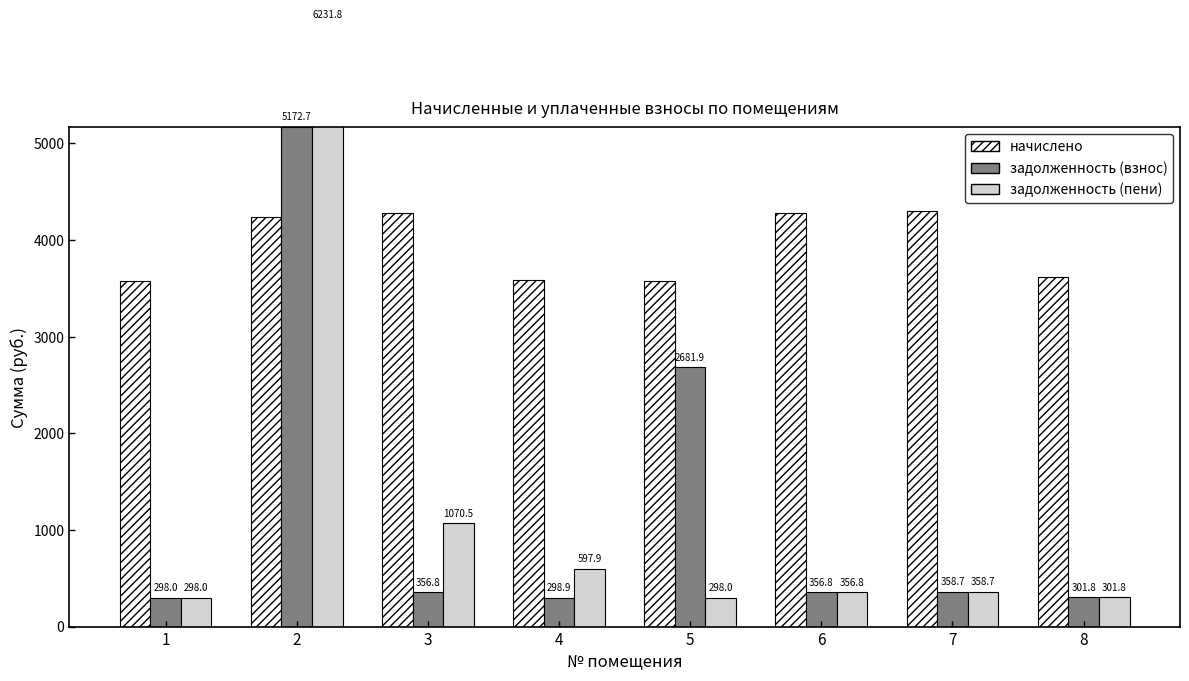

What is the sum of the задолженность (пени) values at 6 and 5?

654.8